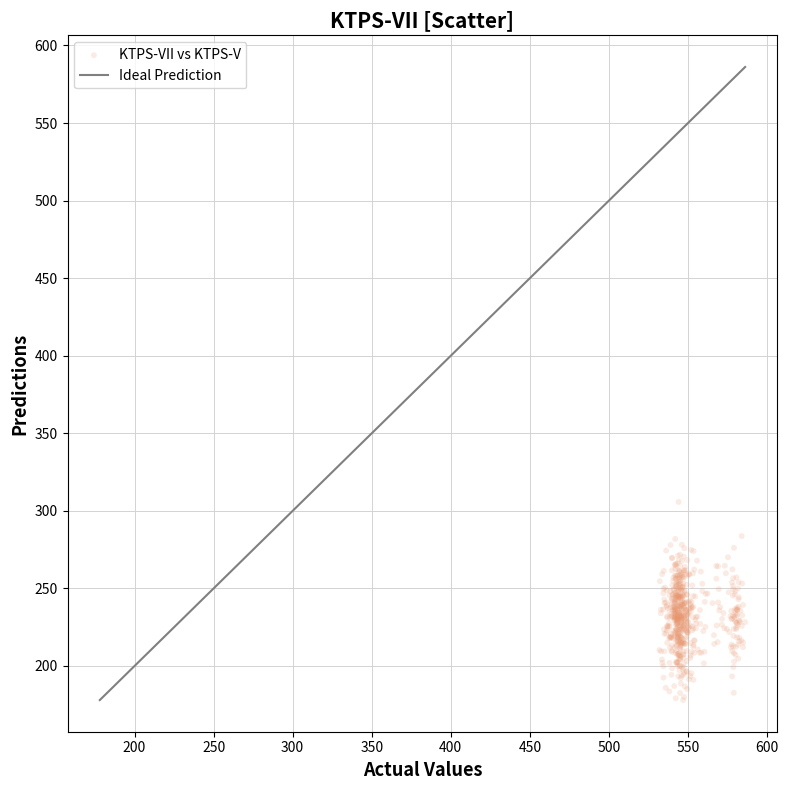

What is the range of Y values (max minus min)?

127.7